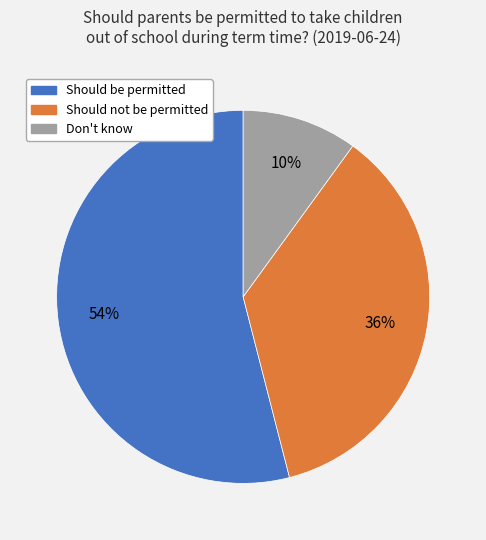

Rank the categories by value from lowest to highest.

Don't know, Should not be permitted, Should be permitted